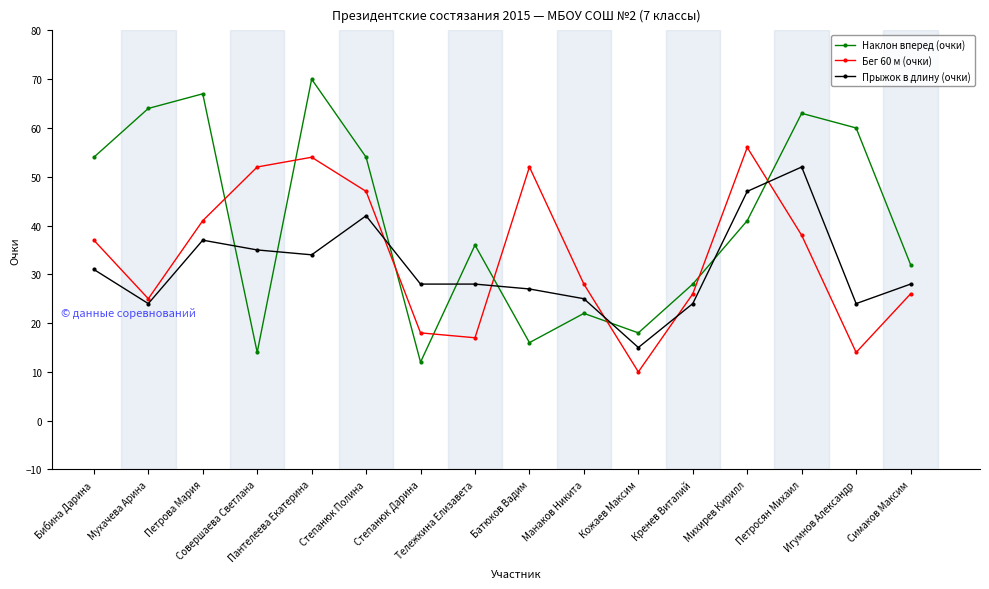

What is the approximate value of Наклон вперед (очки) at Батюков Вадим, to the nearest 10?

20